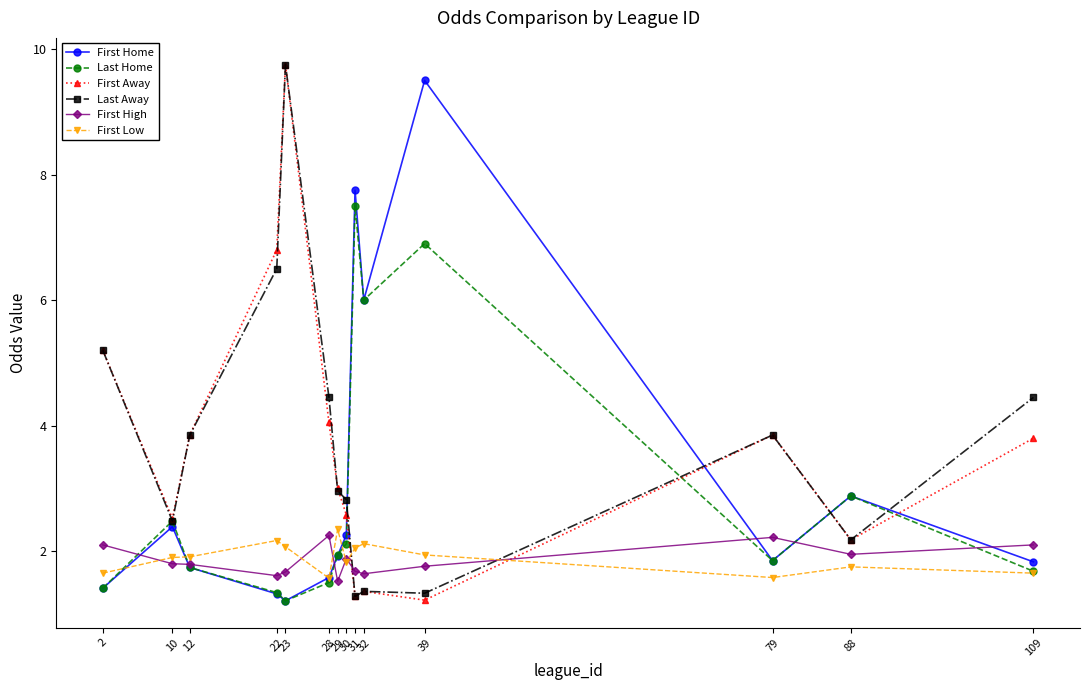

What is the maximum value shown in the chart?

9.8